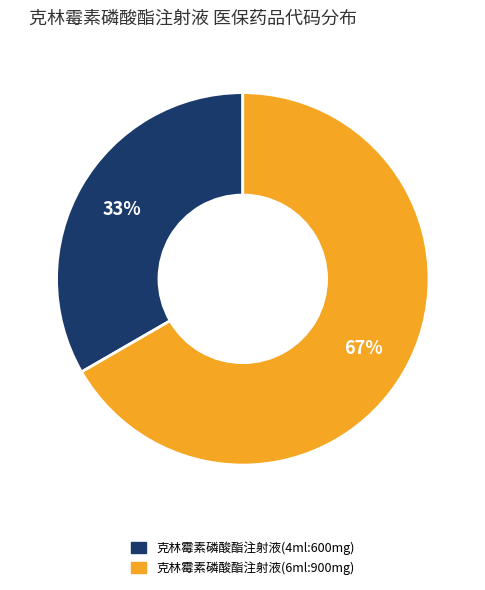

Is it true that 克林霉素磷酸酯注射液(4ml:600mg) is 33% of the pie?

True